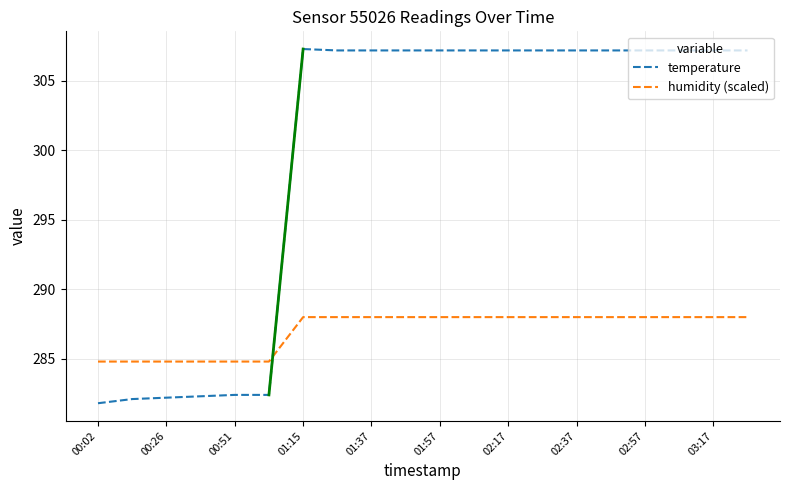

Which series has the largest total across all categories?

temperature